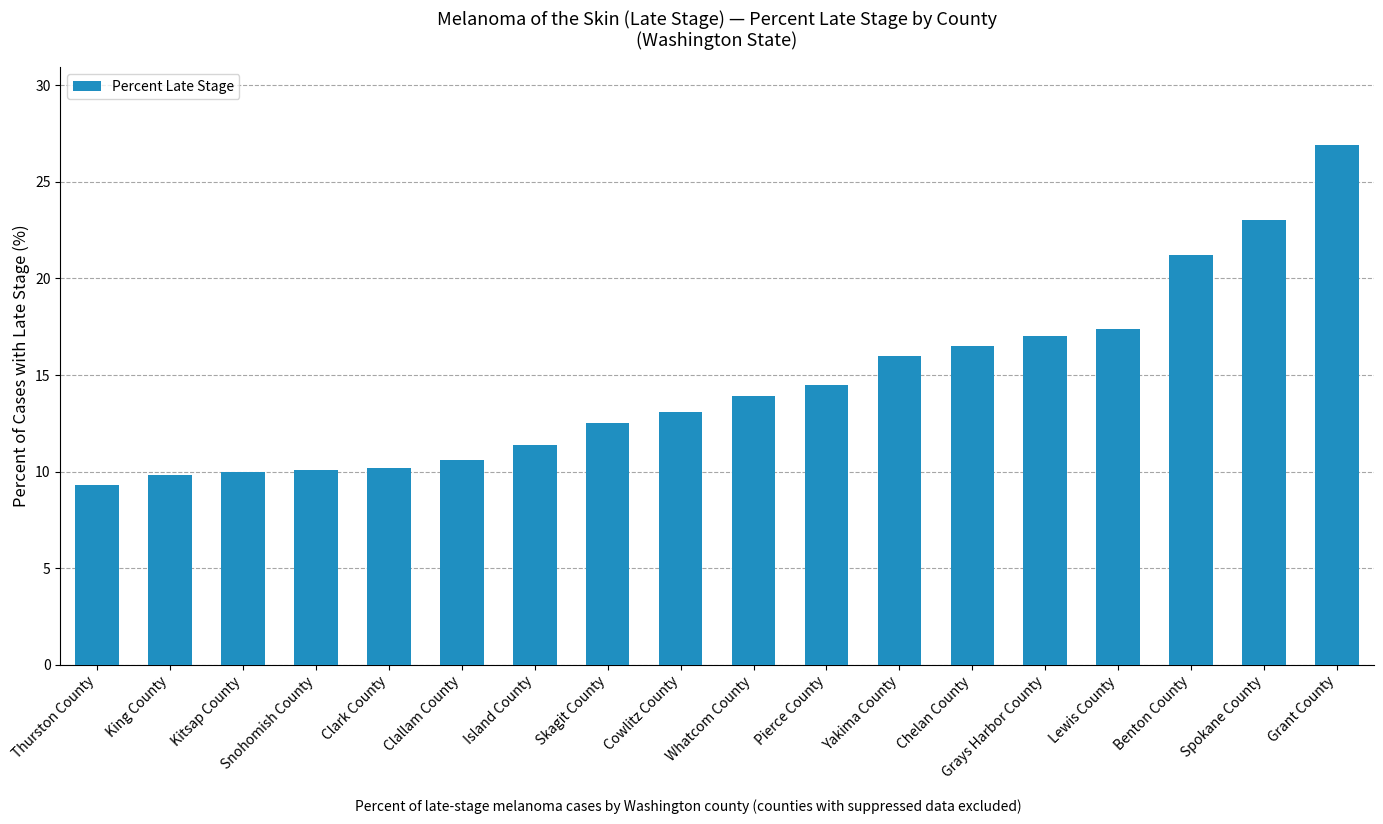

What is the difference between the maximum and minimum values?

17.6